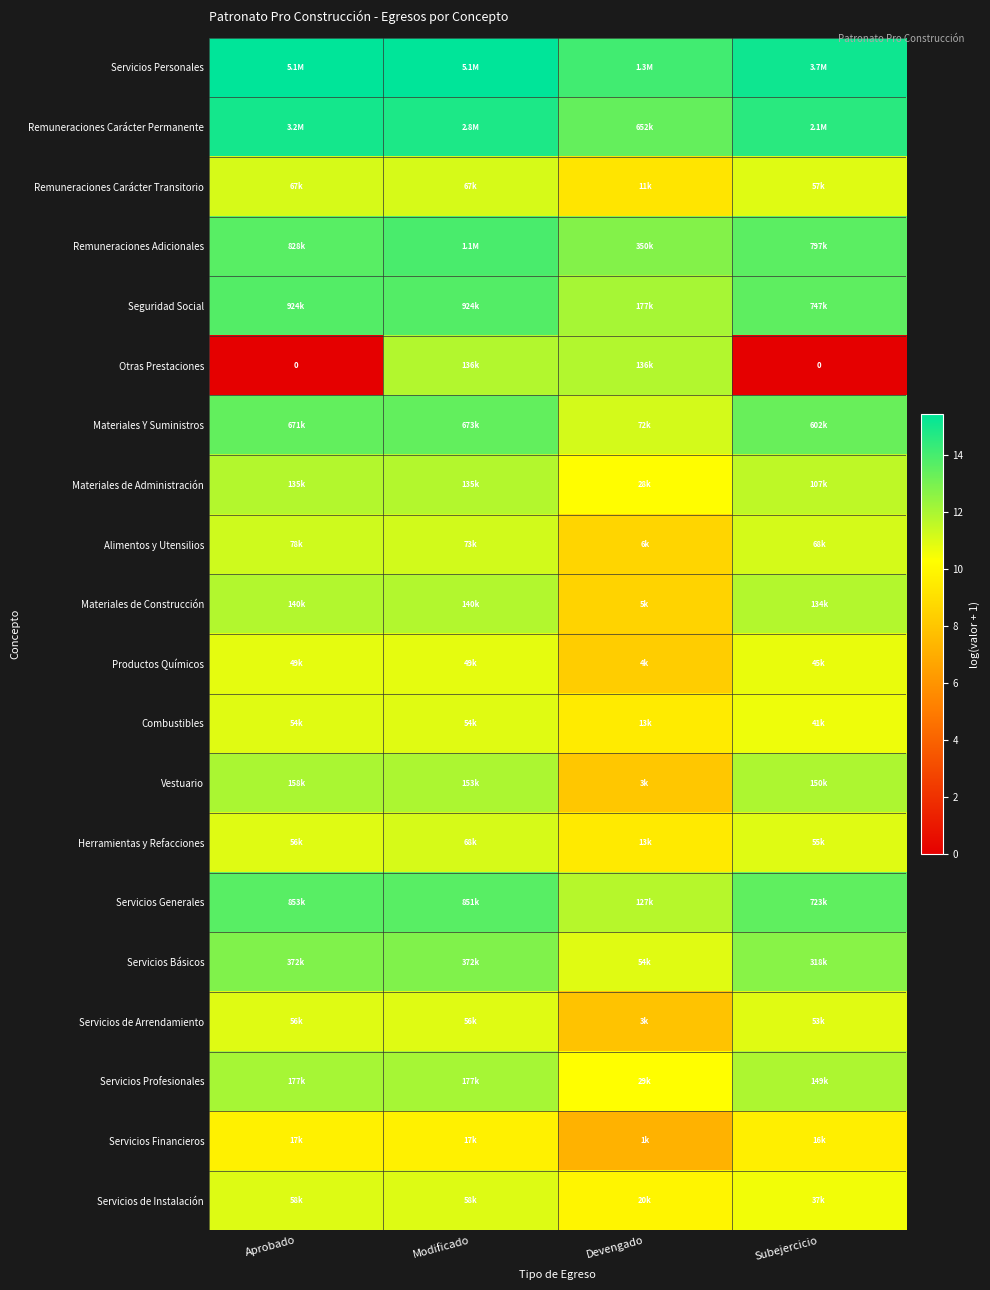

Is it true that Servicios Básicos equals 12.8 at Aprobado?

True